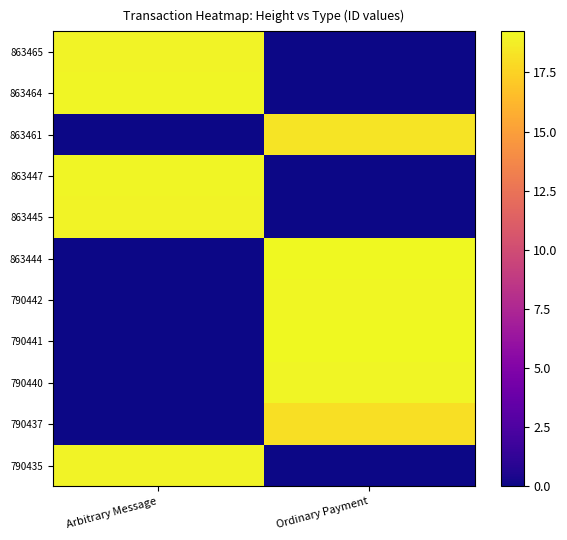

Reading left to right, list all the values displayed in this chart.

863465: Arbitrary Message=19.0	Ordinary Payment=0.0
863464: Arbitrary Message=19.0	Ordinary Payment=0.0
863461: Arbitrary Message=0.0	Ordinary Payment=18.3
863447: Arbitrary Message=19.0	Ordinary Payment=0.0
863445: Arbitrary Message=19.0	Ordinary Payment=0.0
863444: Arbitrary Message=0.0	Ordinary Payment=19.2
790442: Arbitrary Message=0.0	Ordinary Payment=19.1
790441: Arbitrary Message=0.0	Ordinary Payment=19.2
790440: Arbitrary Message=0.0	Ordinary Payment=19.0
790437: Arbitrary Message=0.0	Ordinary Payment=18.1
790435: Arbitrary Message=18.9	Ordinary Payment=0.0